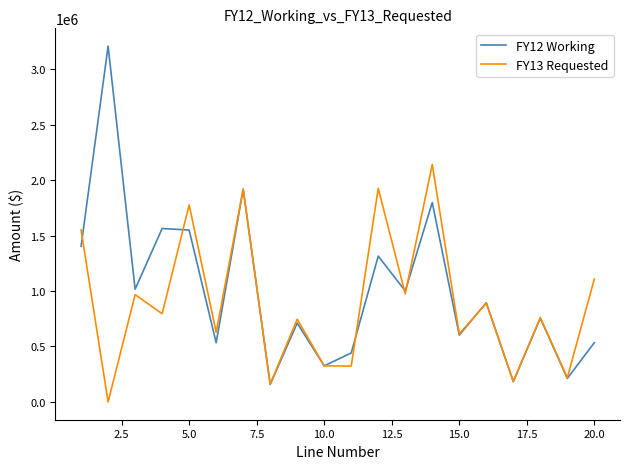

Which series has the largest range (max minus min)?

FY12 Working